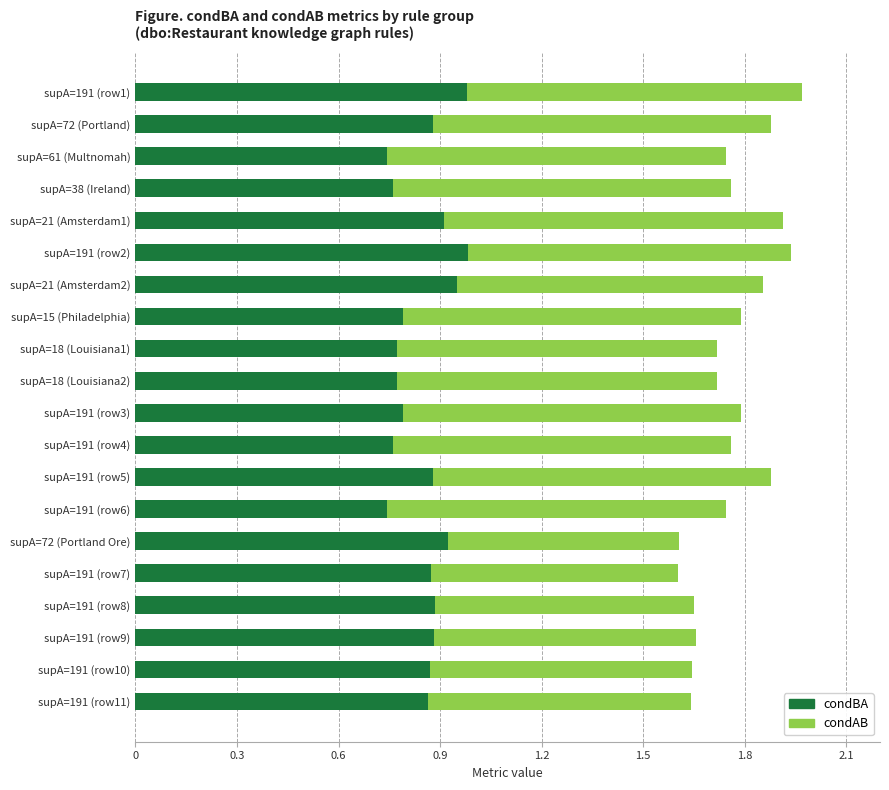

Is it true that condBA equals 1.2 at supA=191 (row10)?

False